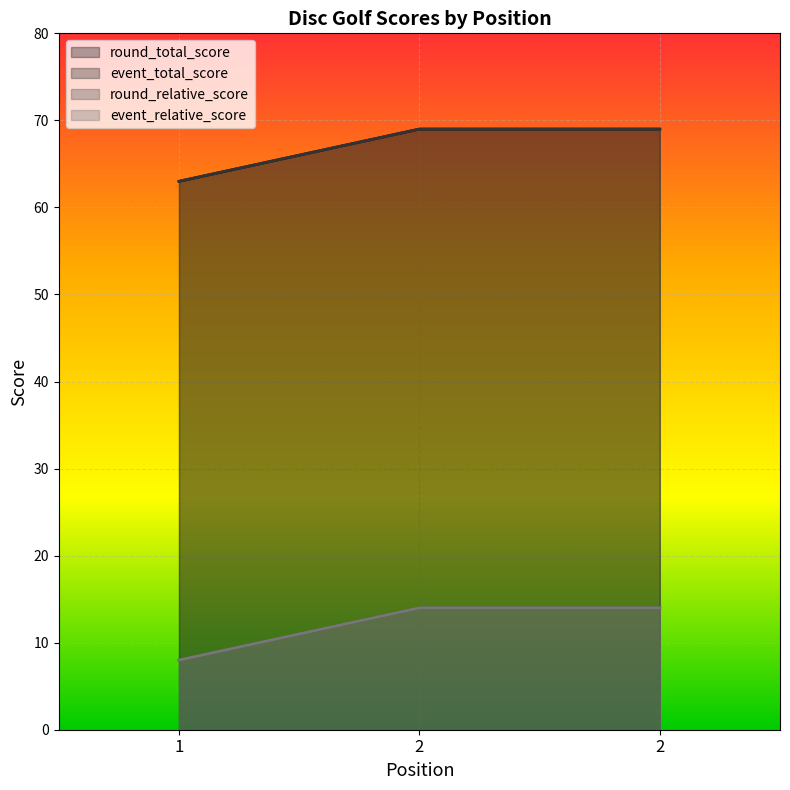

At which category is the sum across all series the highest?

2